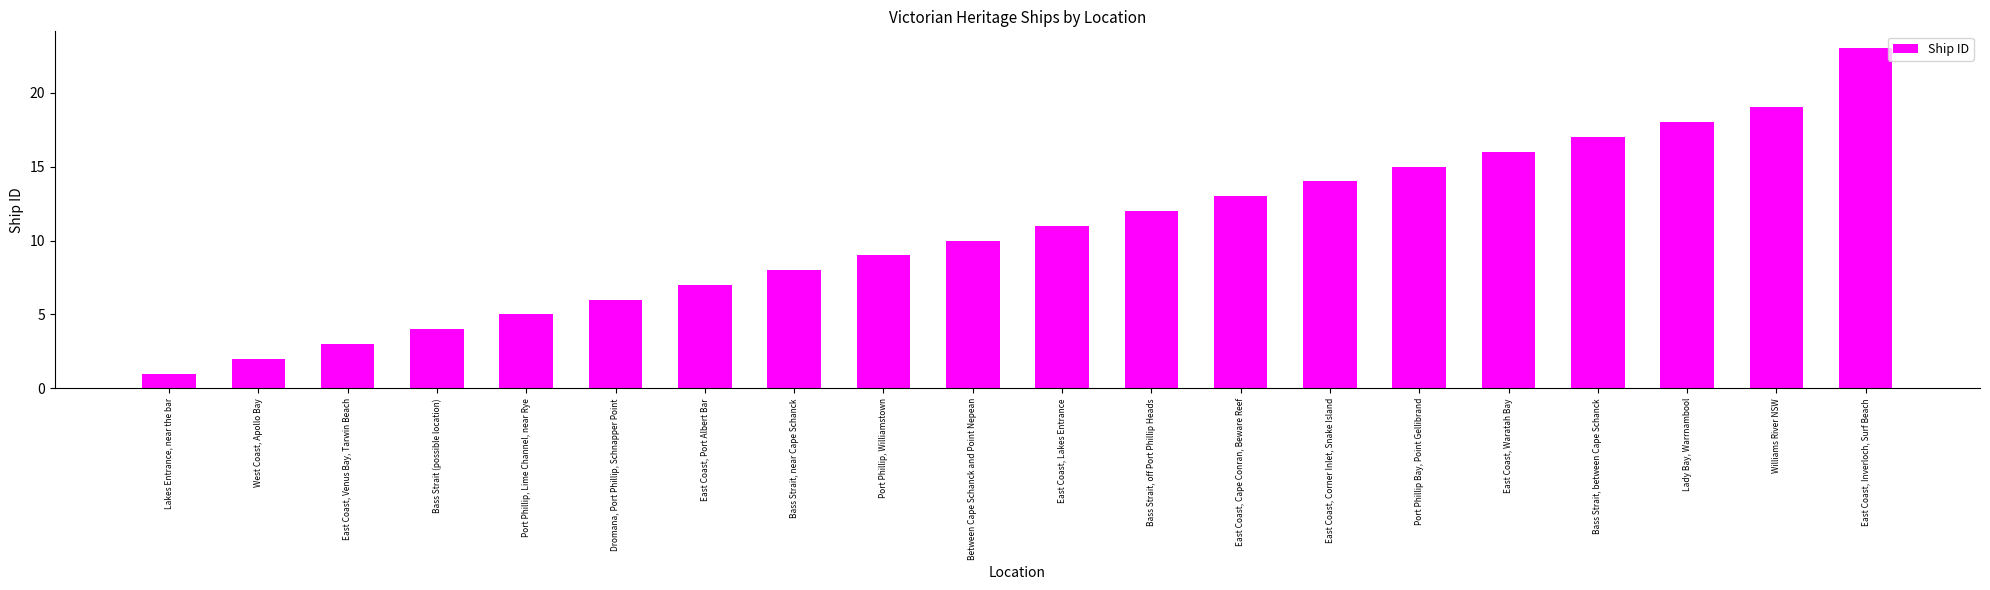

What position from the left is Port Phillip Bay, Point Gellibrand?

15